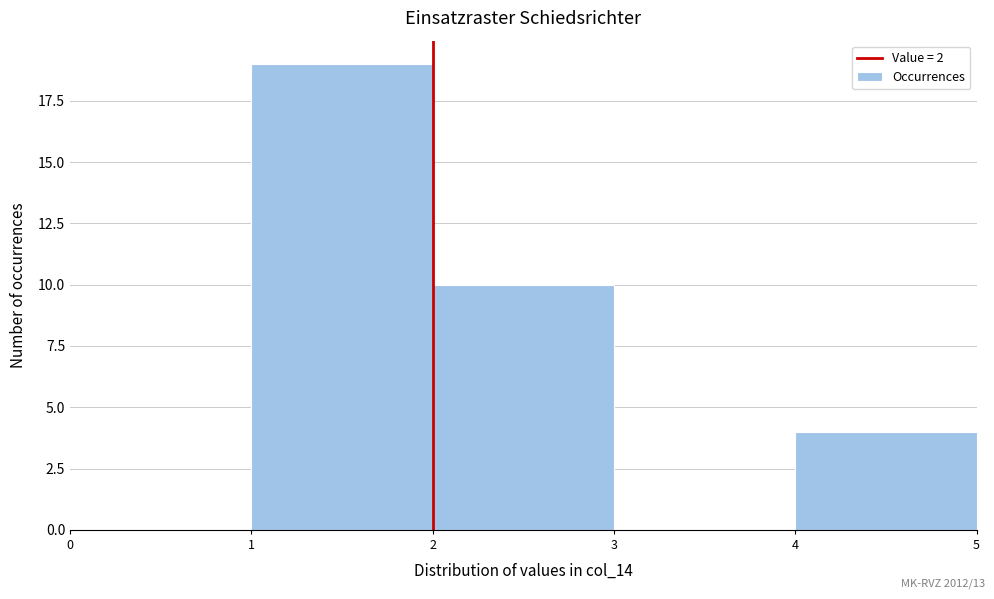

Which range on the x-axis has the tallest bar?

1 to 2